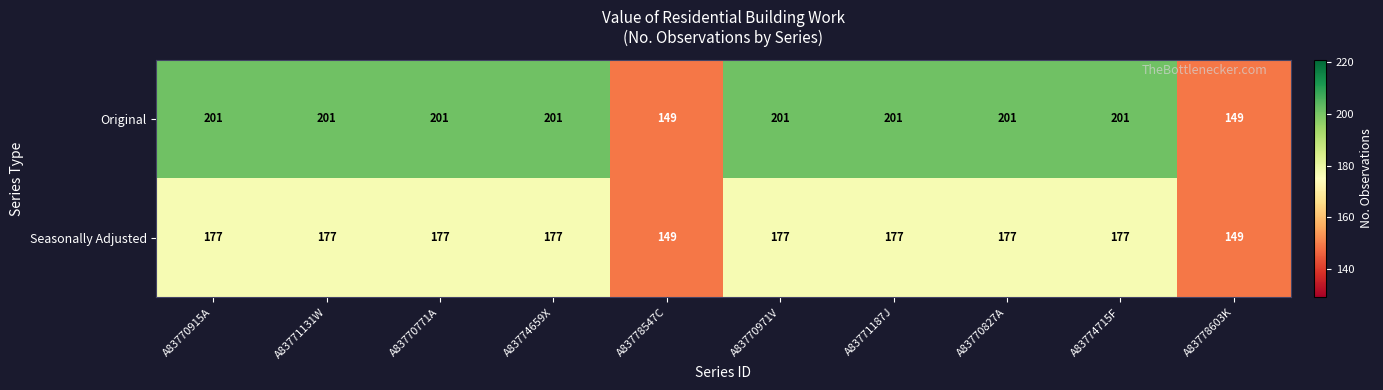

The Original series shows 206 at A83778547C. True or false?

False